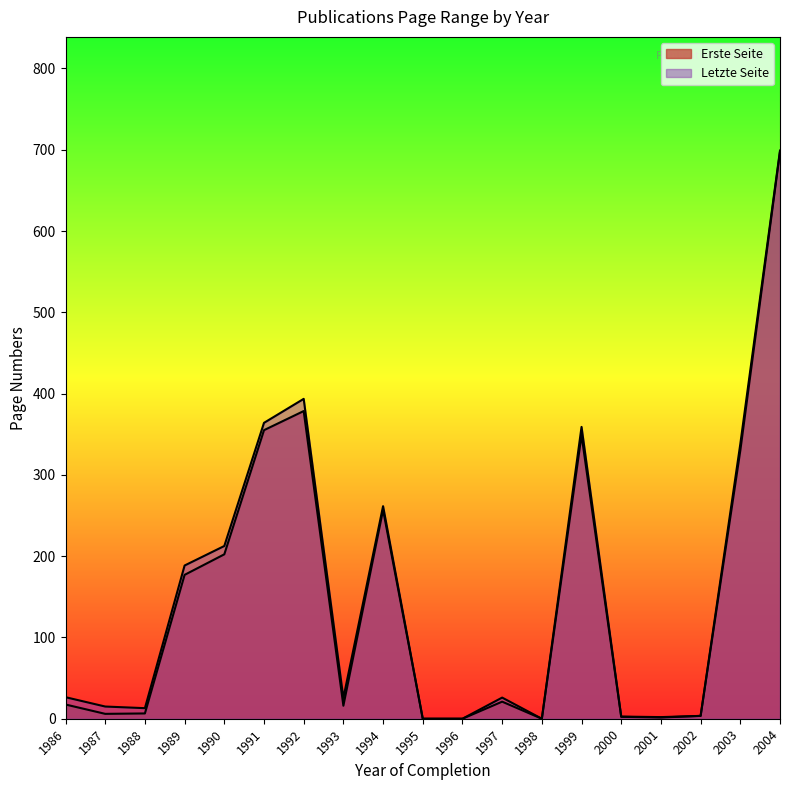

How many lines are shown in the chart?

2